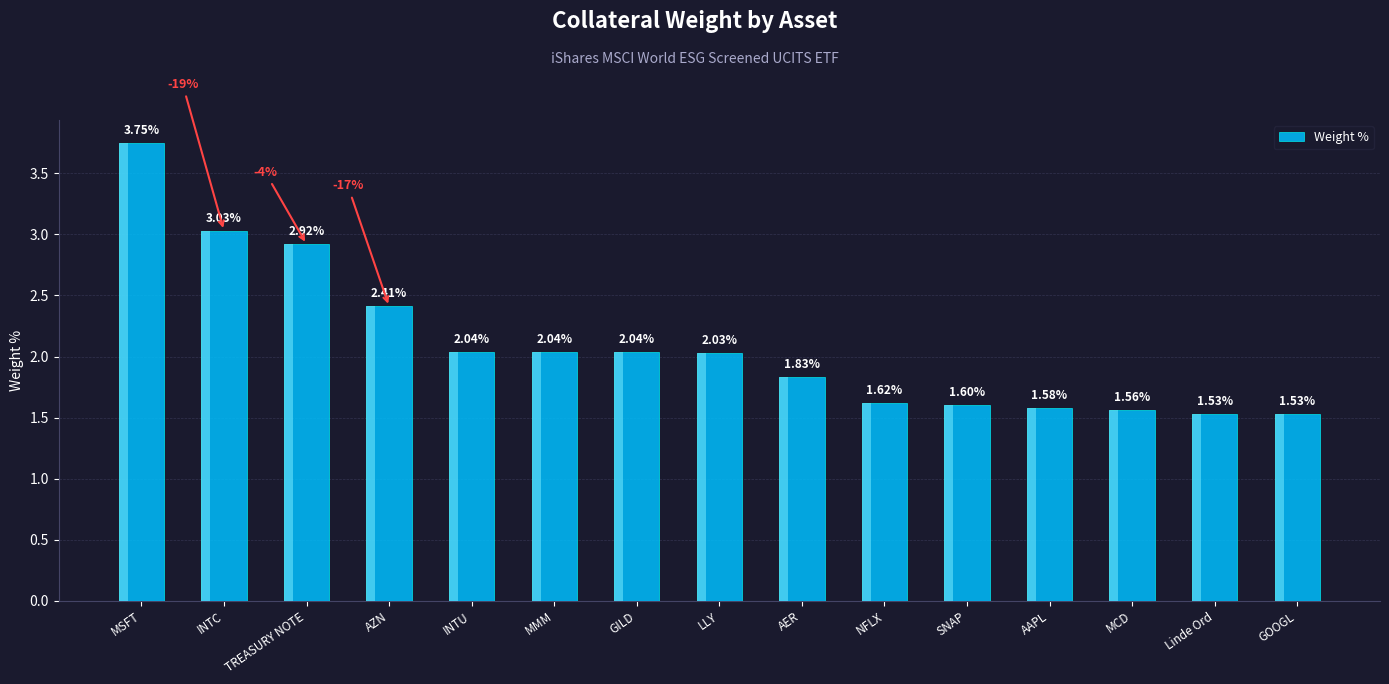

What is the average value?

2.1